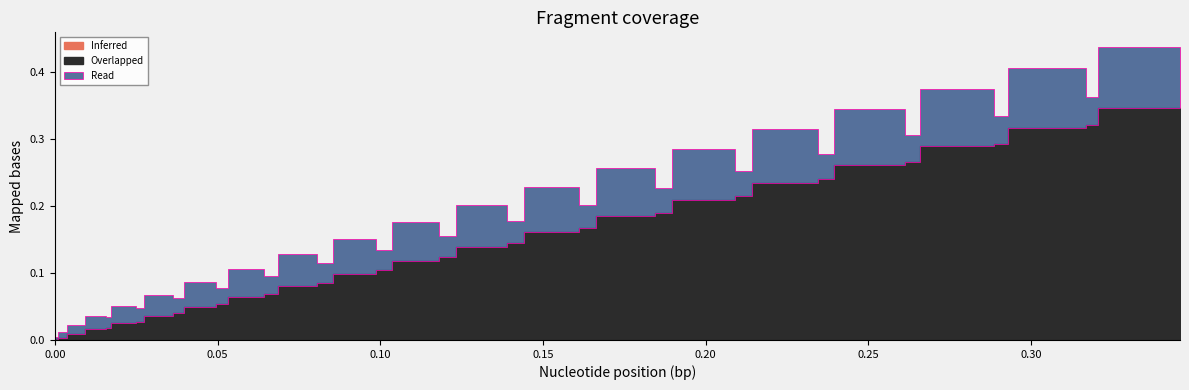

Is the value of Inferred at 17 greater than the value of Overlapped at 3?

No